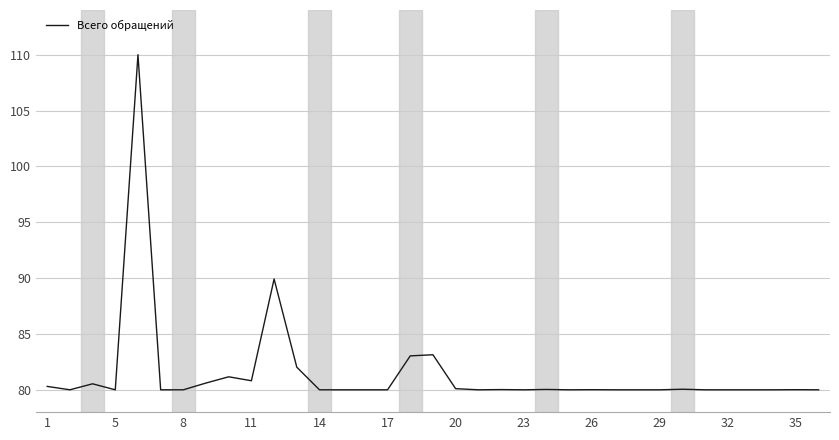

How many lines are shown in the chart?

1